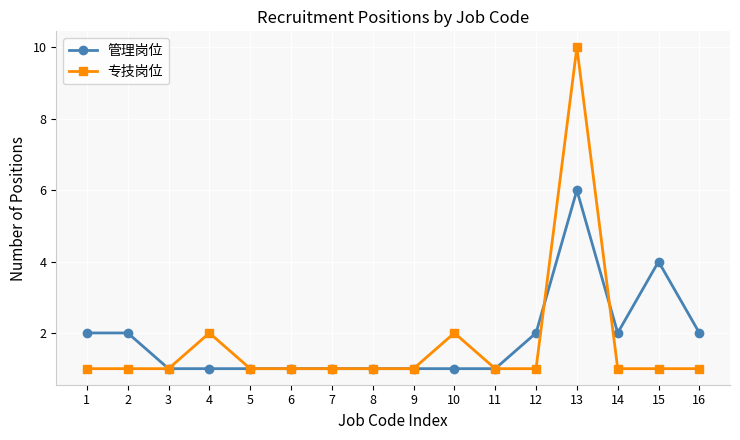

Which series has the largest range (max minus min)?

专技岗位